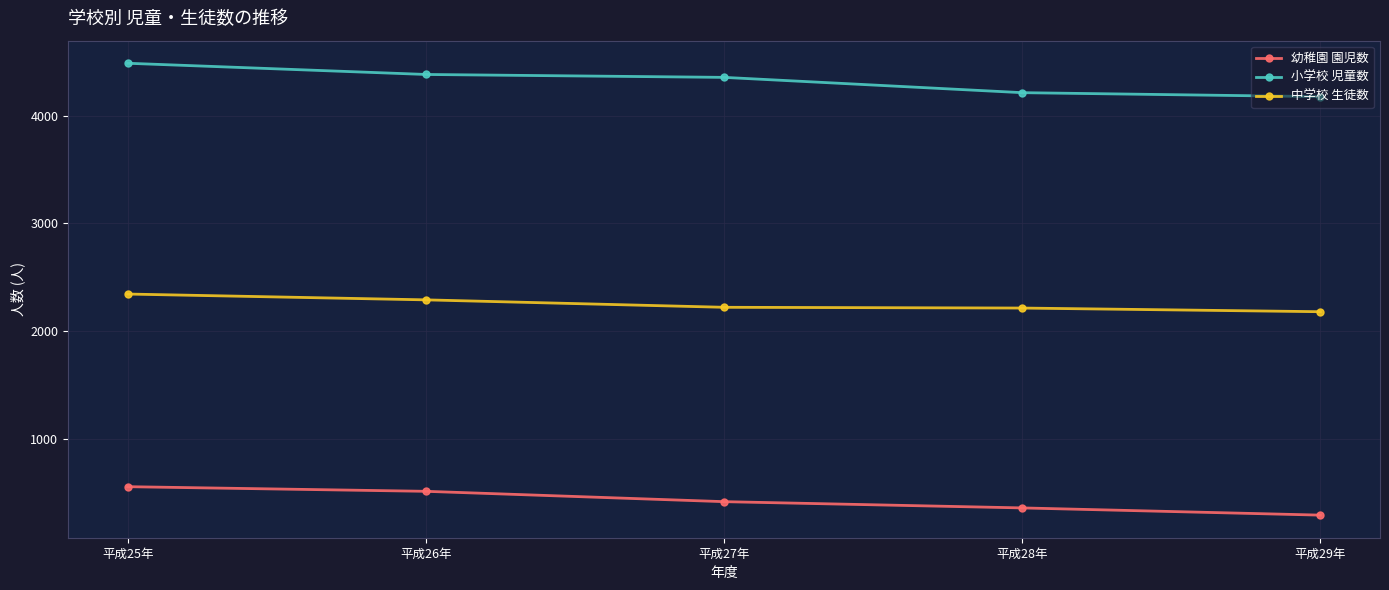

Rank the series by their average value, from lowest to highest.

幼稚園 園児数, 中学校 生徒数, 小学校 児童数